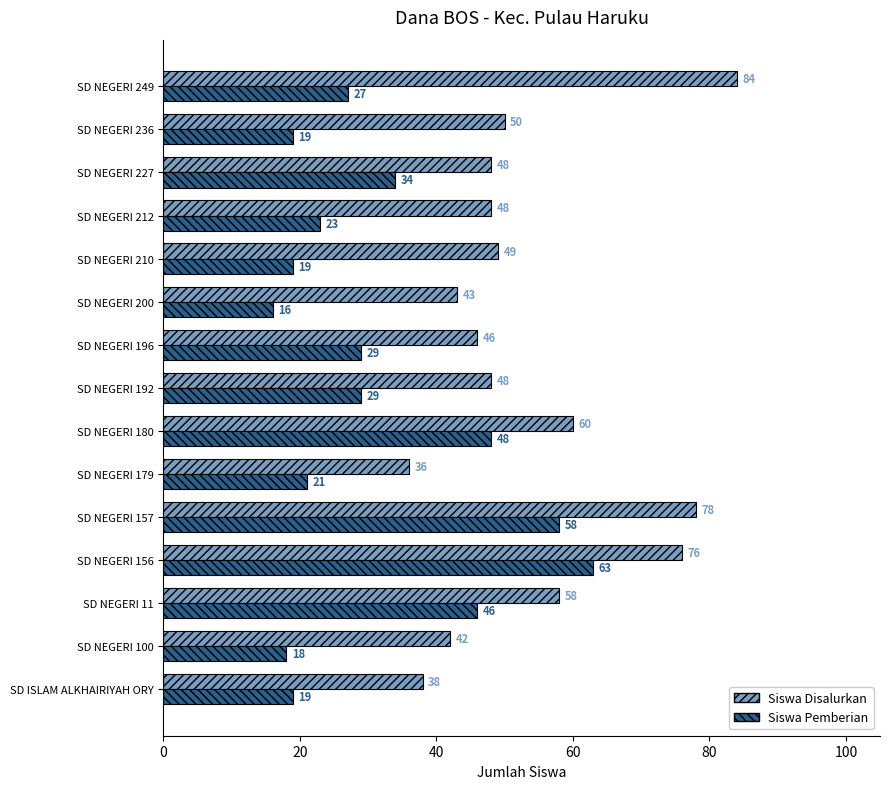

The value of Siswa Pemberian at SD NEGERI 236 is 27. True or false?

False